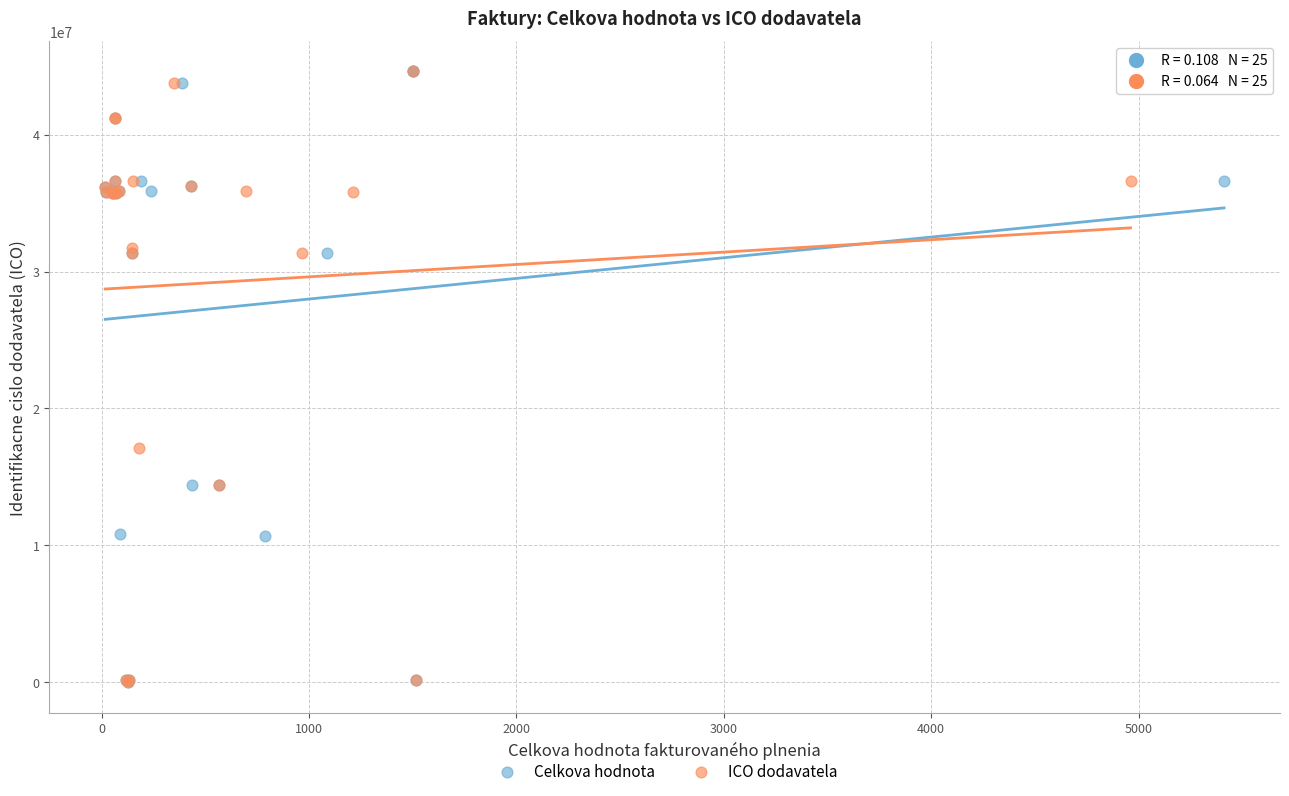

What are all the series names shown in the legend?

Celkova hodnota, ICO dodavatela